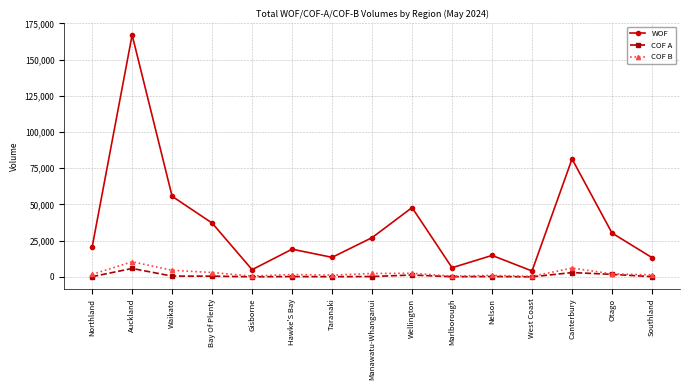

At which category is the sum across all series the highest?

Auckland